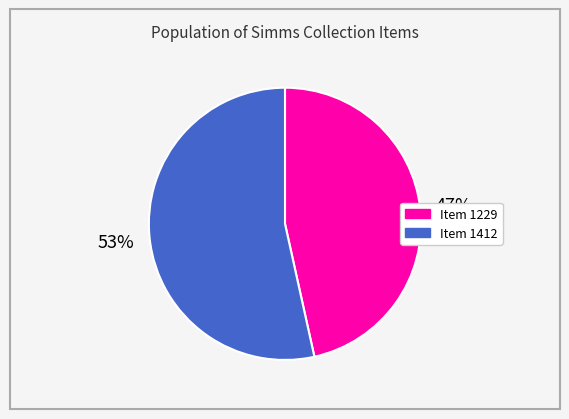

How many segments does this pie chart have?

2